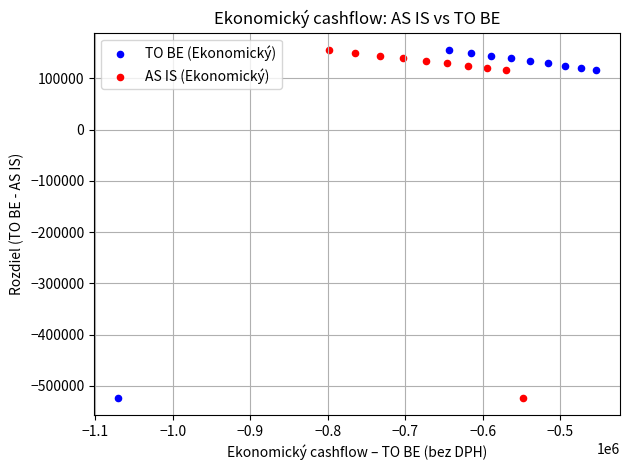

What are all the series names shown in the legend?

TO BE (Ekonomický), AS IS (Ekonomický)